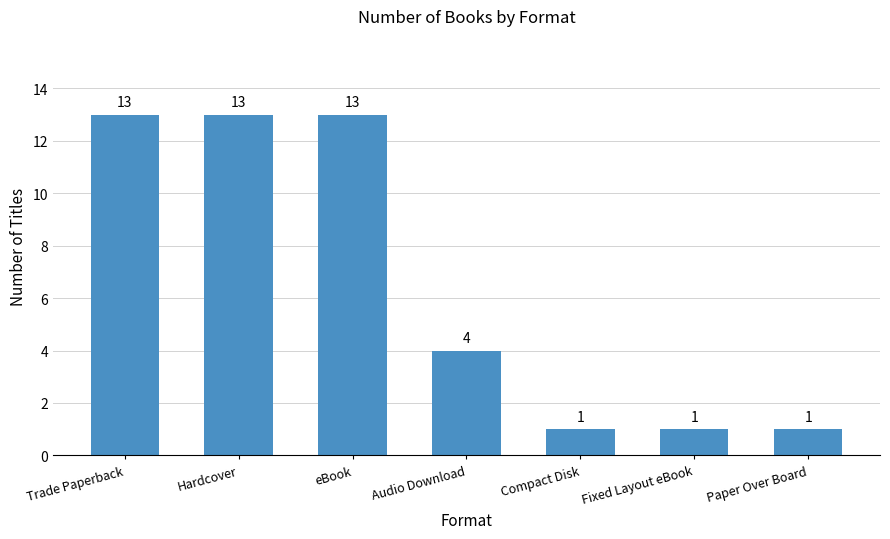

What is the average value?

7